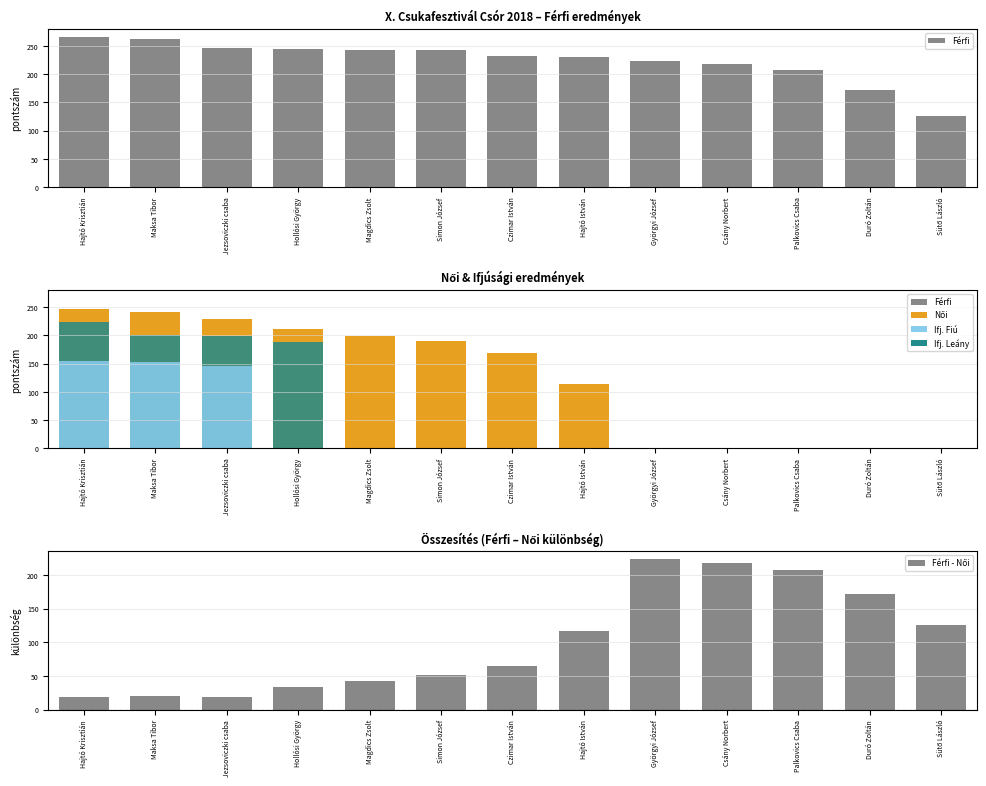

How many data points in Ifj. Leány are above 0?

4